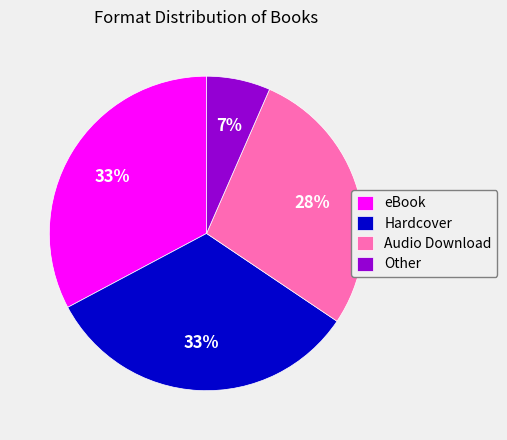

True or false: Other accounts for 18% of the total.

False